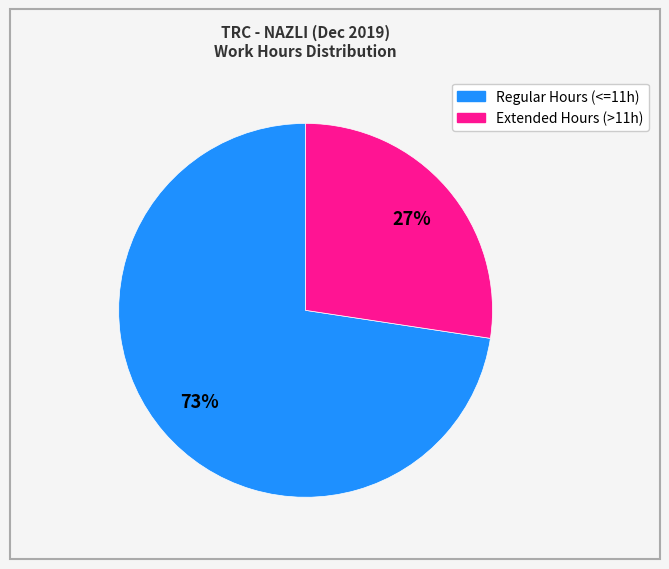

How many slices are in this pie chart?

2